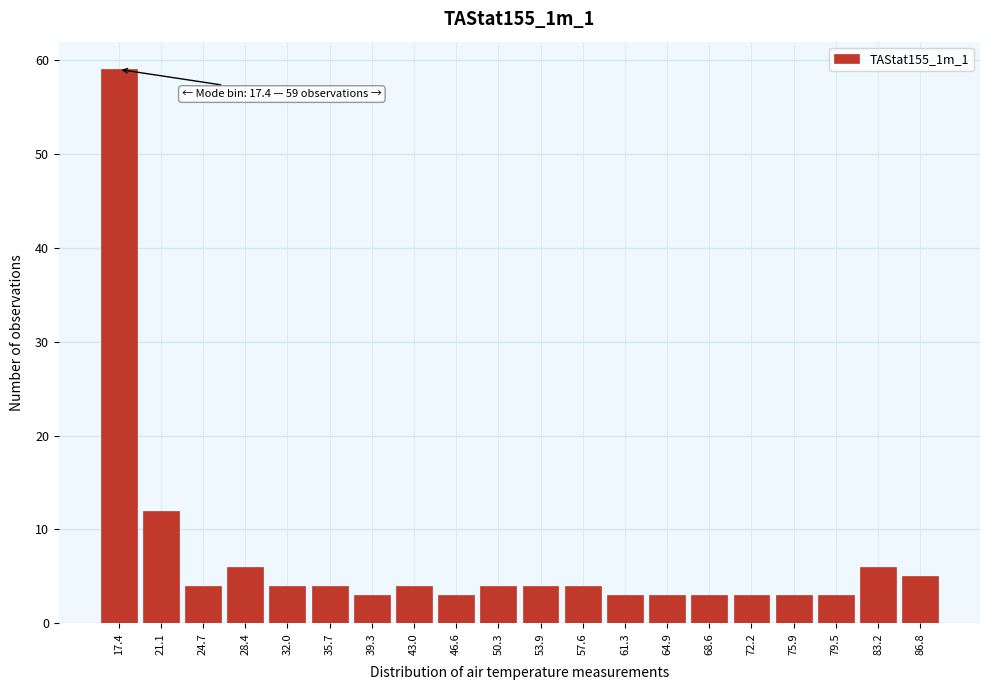

Reading left to right, transcribe all the data shown in this chart.

59	12	4	6	4	4	3	4	3	4	4	4	3	3	3	3	3	3	6	5